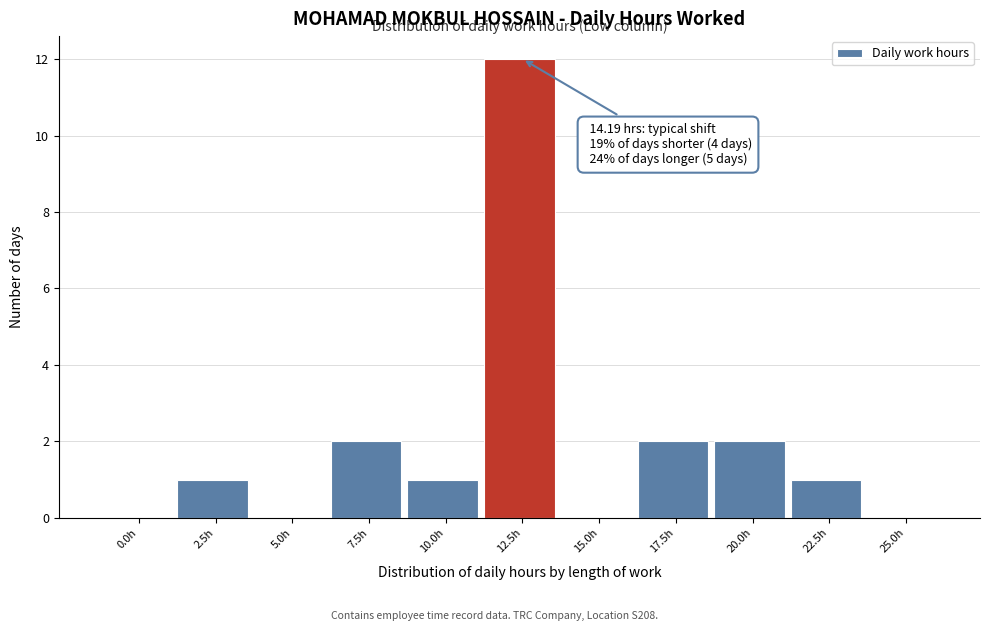

Reading right to left, transcribe all the data shown in this chart.

25.0h=0	22.5h=1	20.0h=2	17.5h=2	15.0h=0	12.5h=12	10.0h=1	7.5h=2	5.0h=0	2.5h=1	0.0h=0